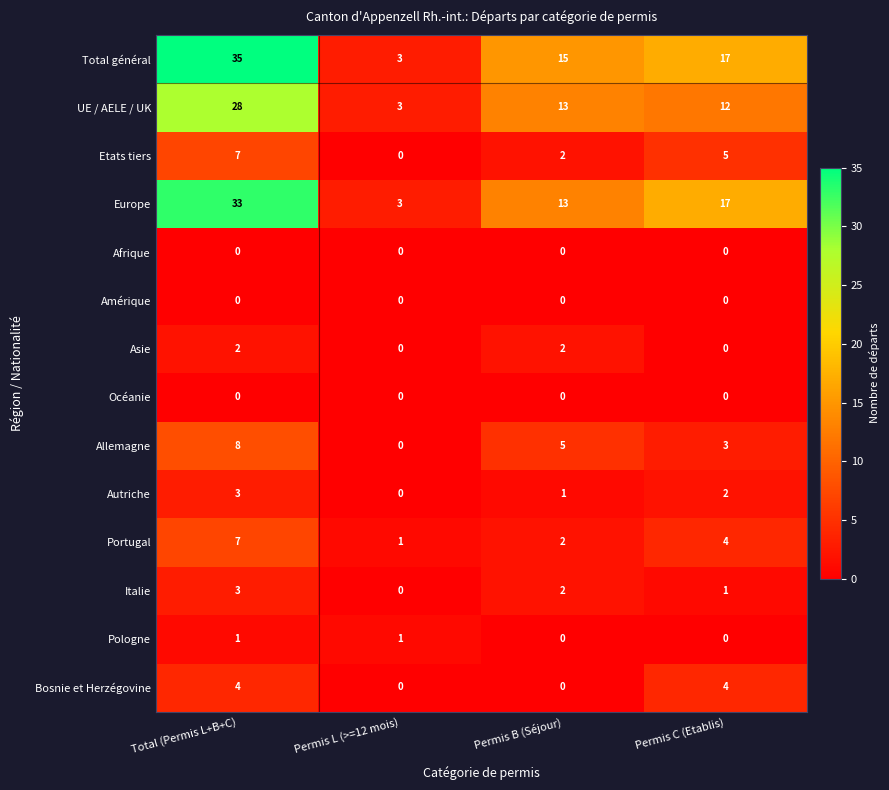

What is the difference between the highest and lowest values at Permis B (Séjour)?

15